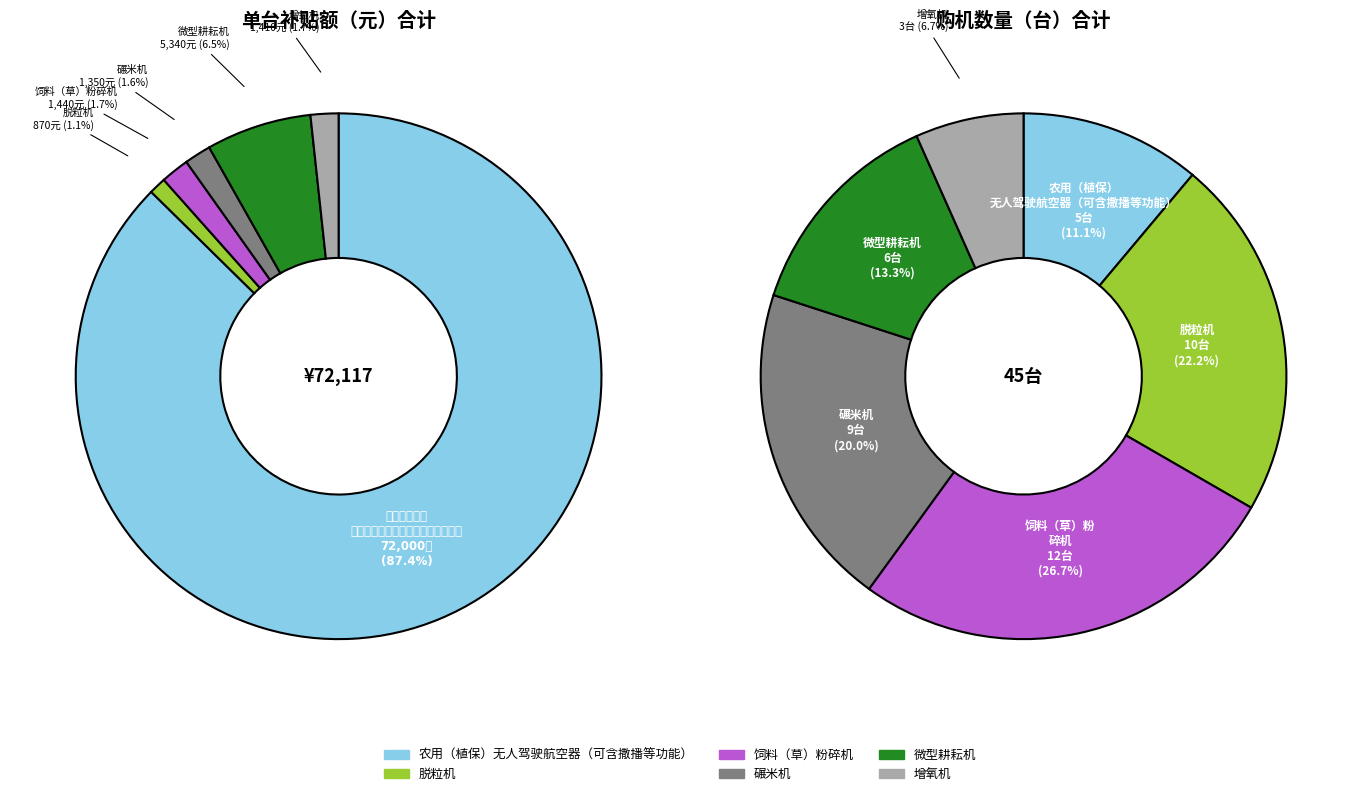

Which has a higher value, 微型耕耘机 or 脱粒机?

微型耕耘机